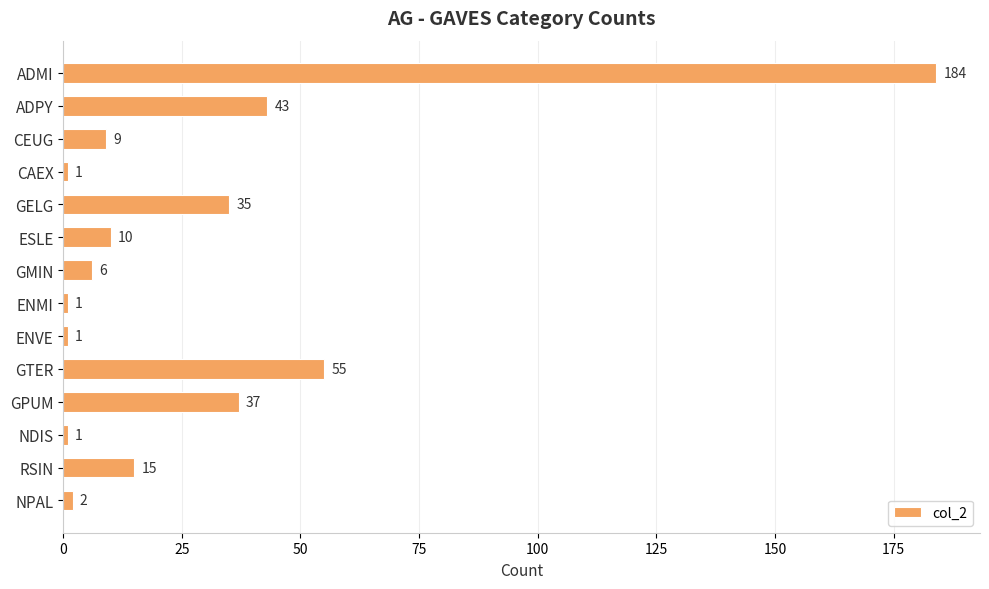

What is the sum of the values at CAEX and GTER?

56